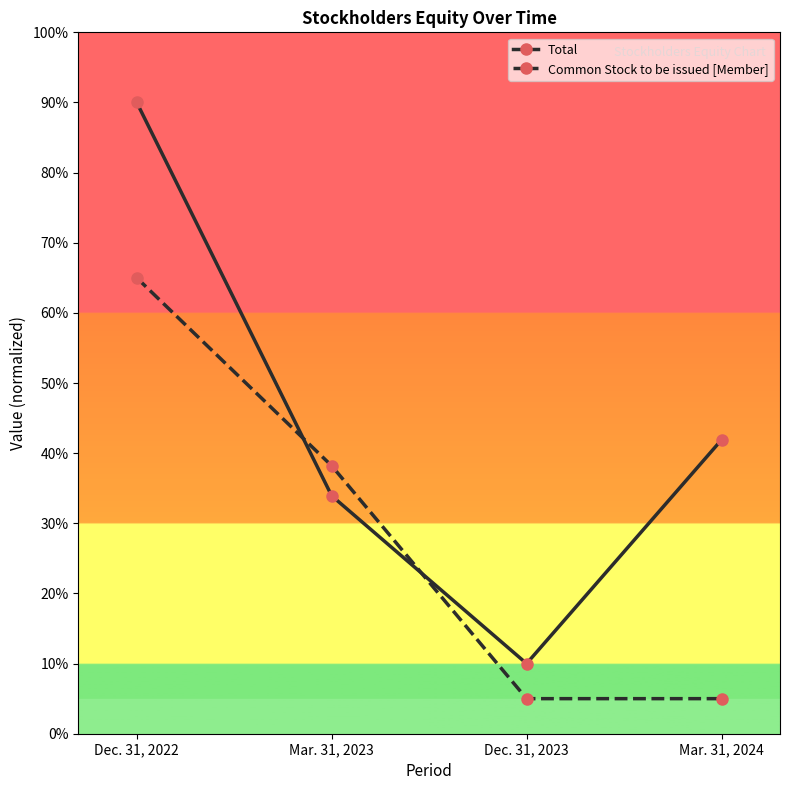

Between Mar. 31, 2023 and Dec. 31, 2023, which series saw the biggest shift?

Common Stock to be issued [Member]